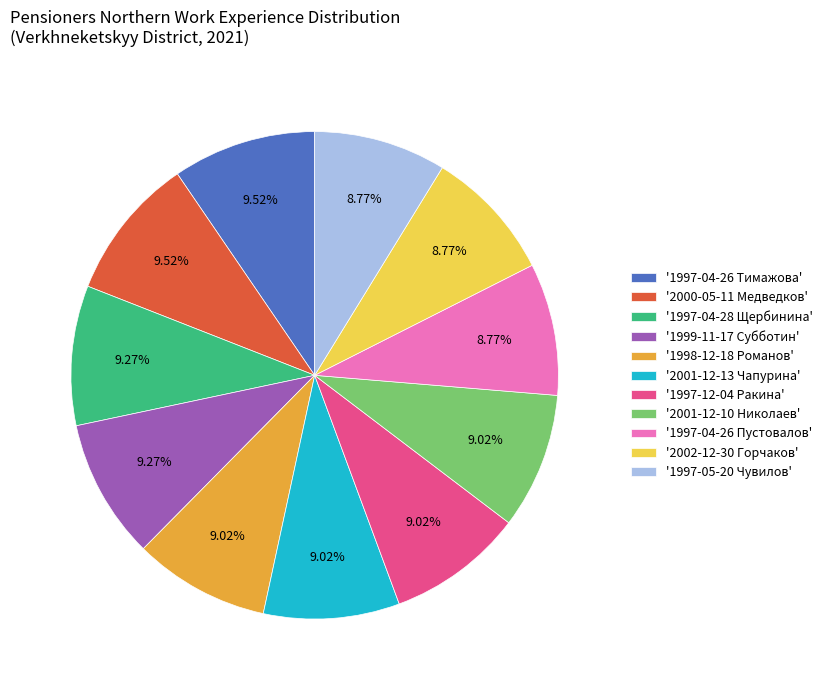

Combined, do '1999-11-17 Субботин' and '2002-12-30 Горчаков' account for over 50%?

No